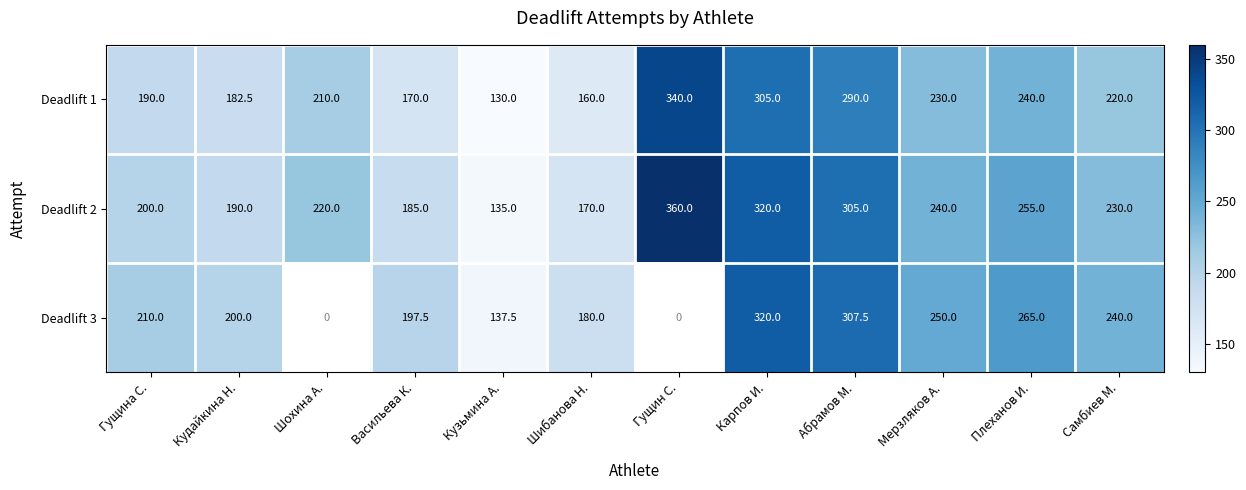

Which label corresponds to the largest value in the chart?

Гущин С.